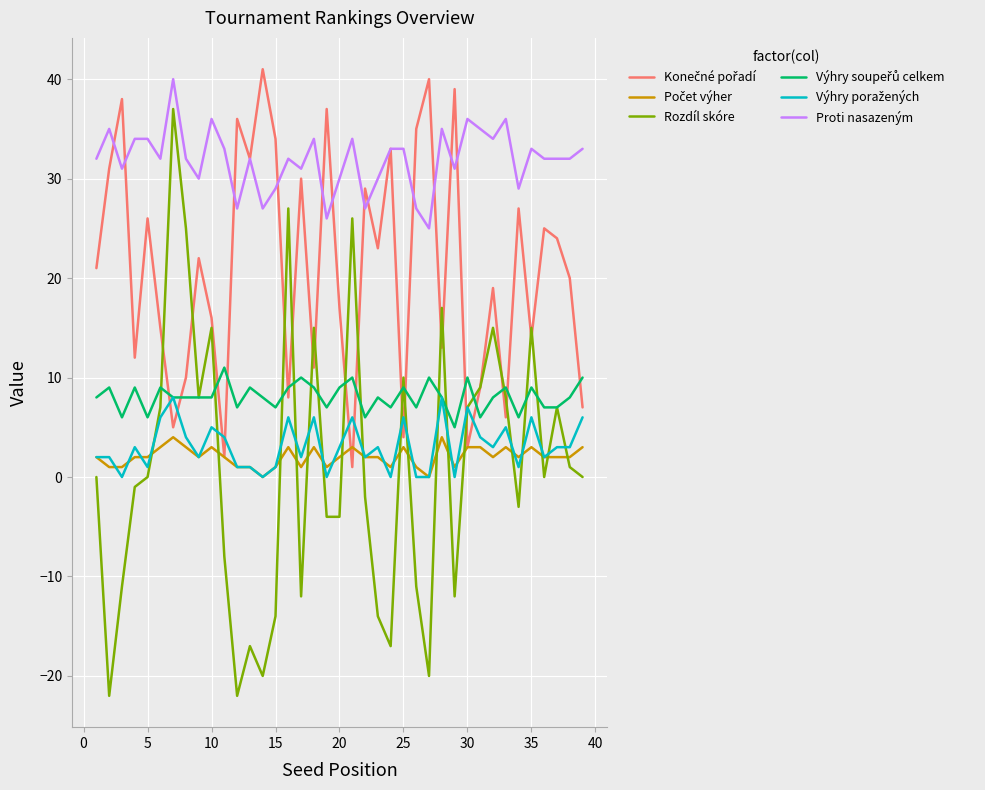

What is the maximum value shown in the chart?

41